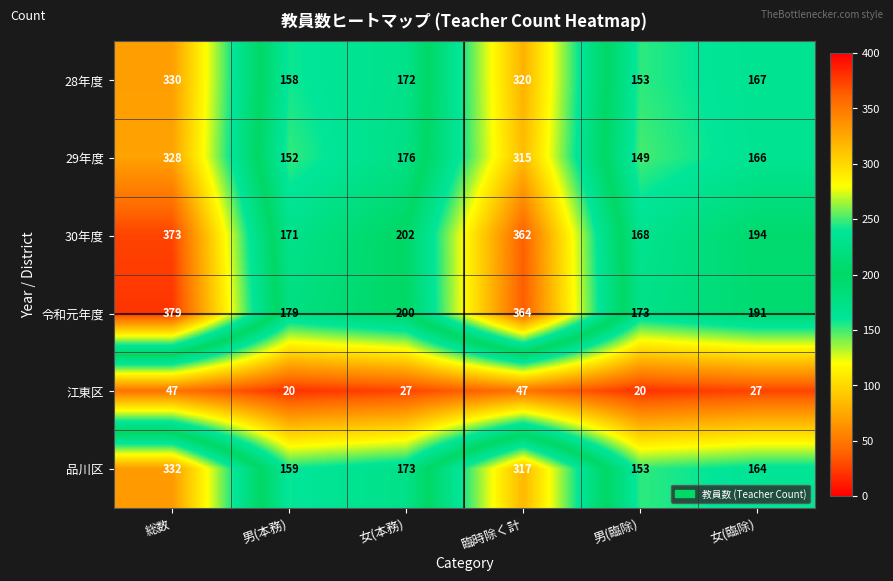

What is the total value across all series at 男(本務)?

839